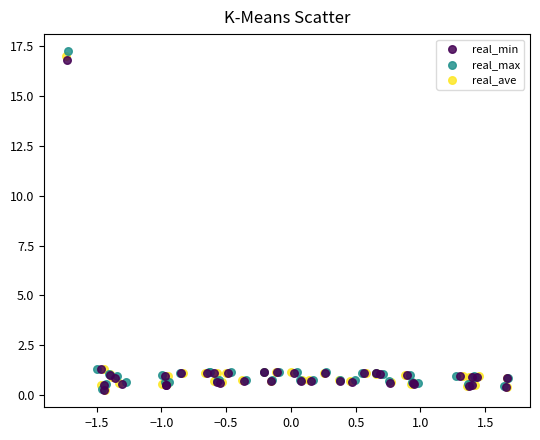

Which series has the widest spread of Y values?

real_max